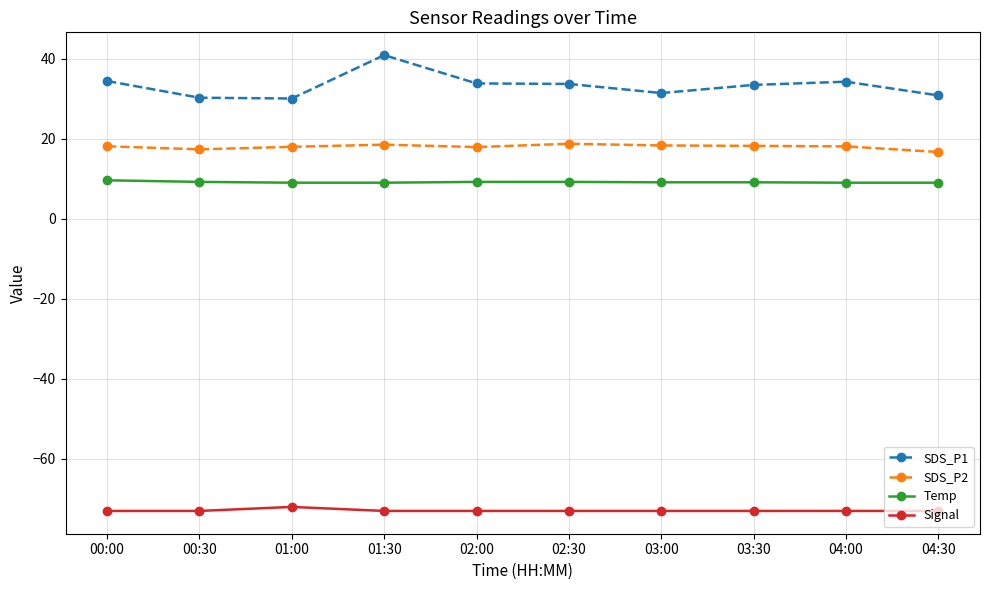

What is the maximum value shown in the chart?

40.9